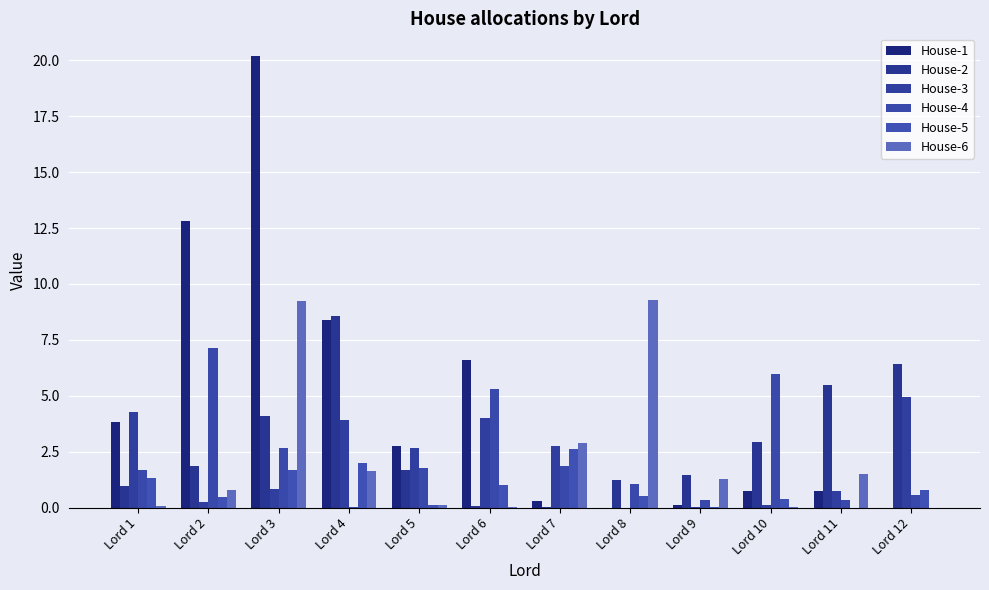

At which label does House-6 first exceed 1?

Lord 3